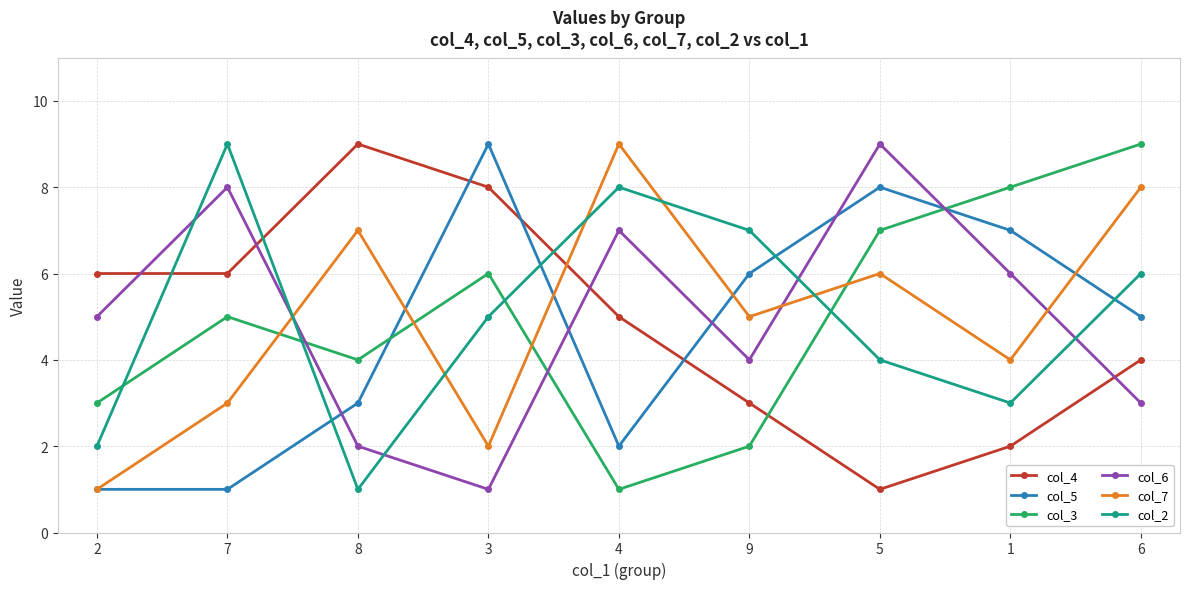

Reading right to left, list all the values displayed in this chart.

col_4: 6=4	1=2	5=1	9=3	4=5	3=8	8=9	7=6	2=6
col_5: 6=5	1=7	5=8	9=6	4=2	3=9	8=3	7=1	2=1
col_3: 6=9	1=8	5=7	9=2	4=1	3=6	8=4	7=5	2=3
col_6: 6=3	1=6	5=9	9=4	4=7	3=1	8=2	7=8	2=5
col_7: 6=8	1=4	5=6	9=5	4=9	3=2	8=7	7=3	2=1
col_2: 6=6	1=3	5=4	9=7	4=8	3=5	8=1	7=9	2=2